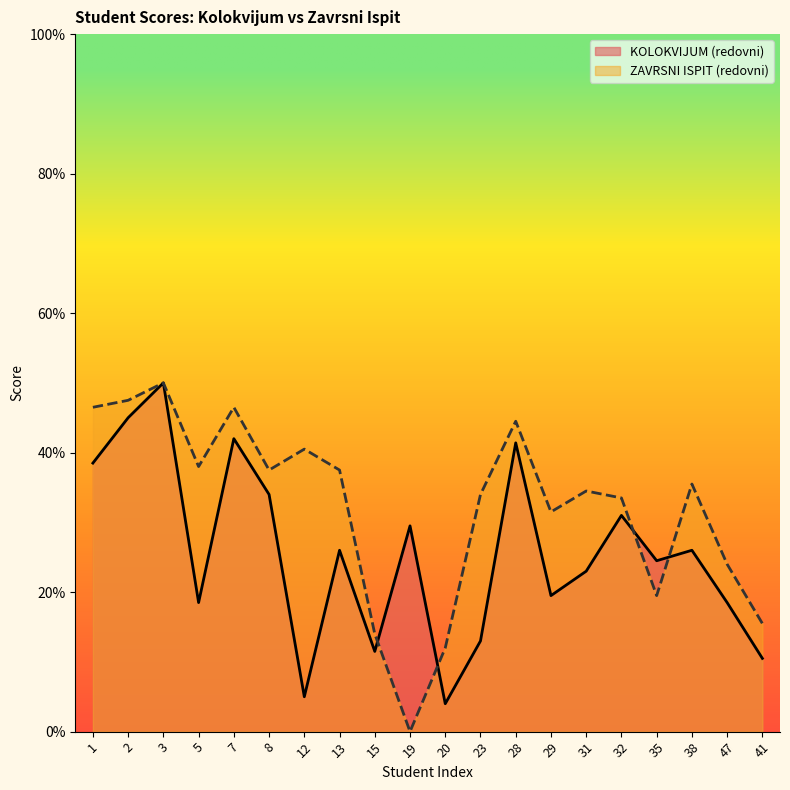

What is the difference between the maximum and minimum values in the KOLOKVIJUM (redovni) series?

46.0